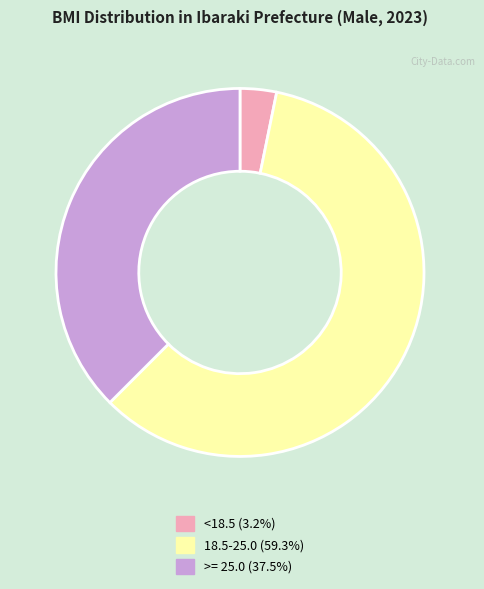

Combined, do 18.5-25.0 (59.3%) and >= 25.0 (37.5%) account for over 50%?

Yes